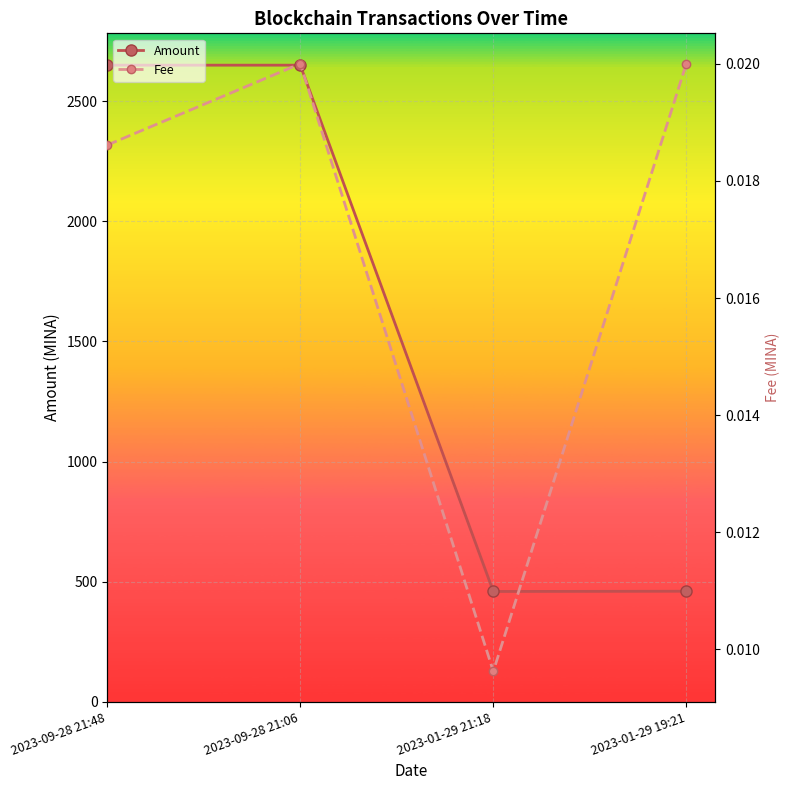

Rank the categories by Fee value from highest to lowest.

2023-09-28 21:06, 2023-01-29 19:21, 2023-09-28 21:48, 2023-01-29 21:18